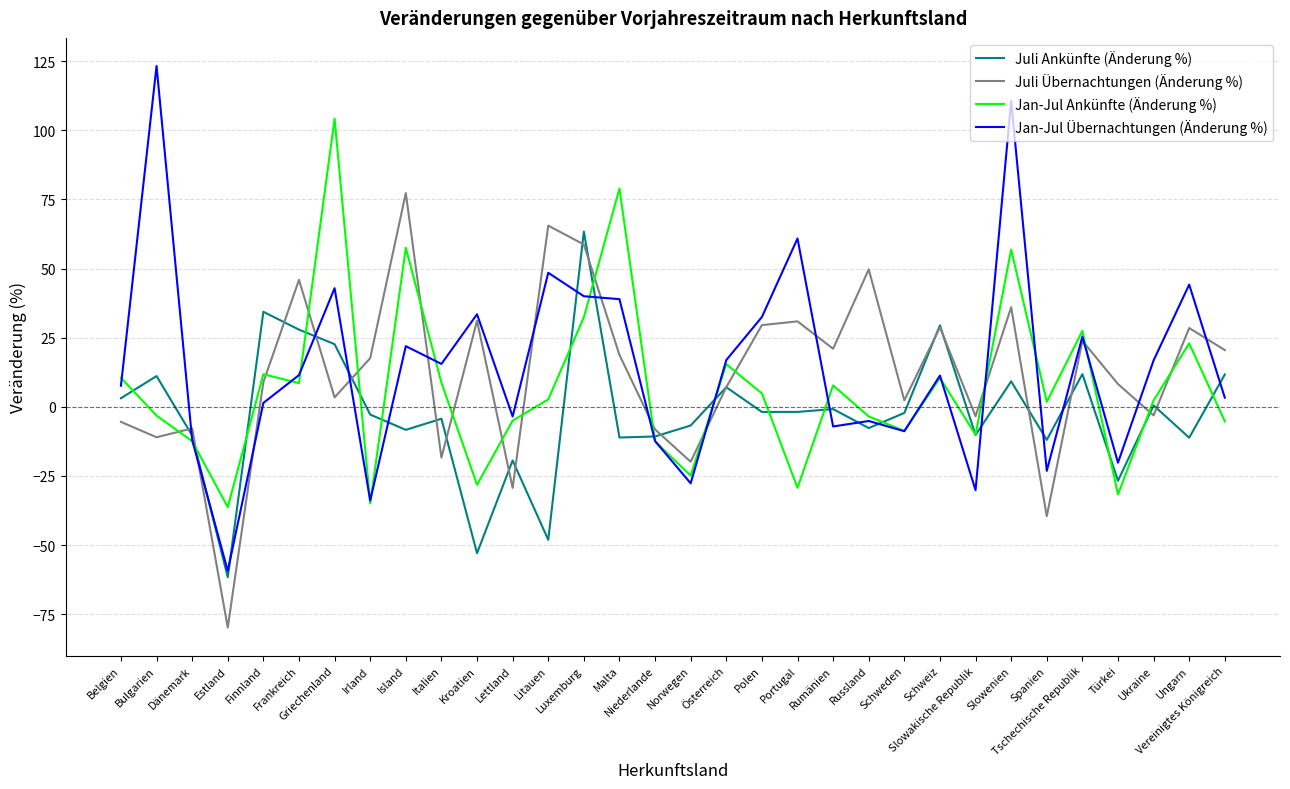

What is the difference between the highest and lowest values at Tschechische Republik?

15.6